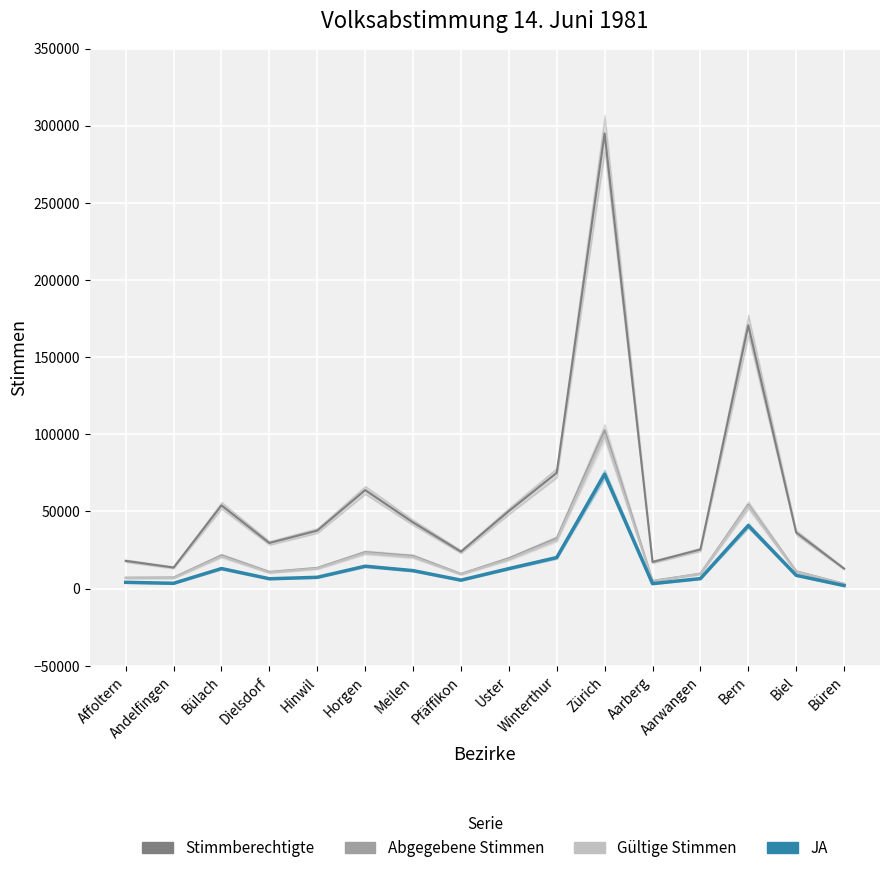

True or false: Stimmberechtigte and Gültige Stimmen intersect in this chart.

False